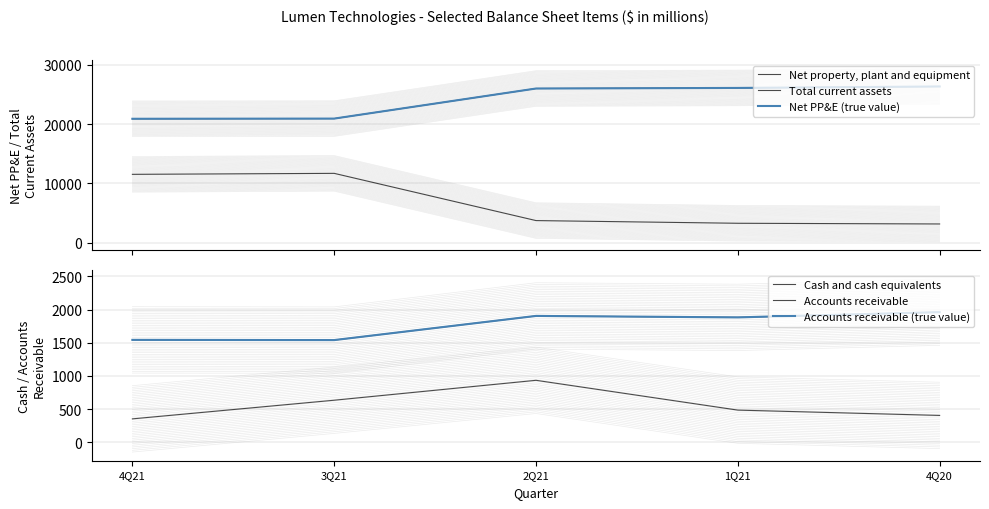

How many lines are shown in the chart?

6